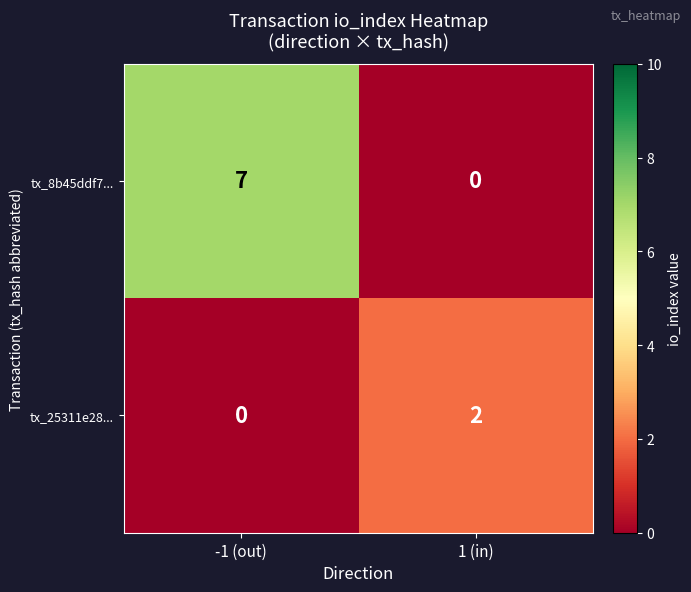

List the series in order of their overall mean, lowest first.

tx_25311e28..., tx_8b45ddf7...